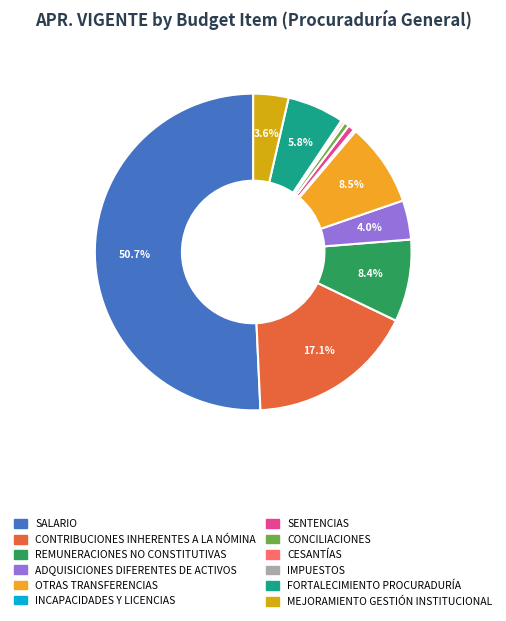

Which slice is the smallest?

IMPUESTOS